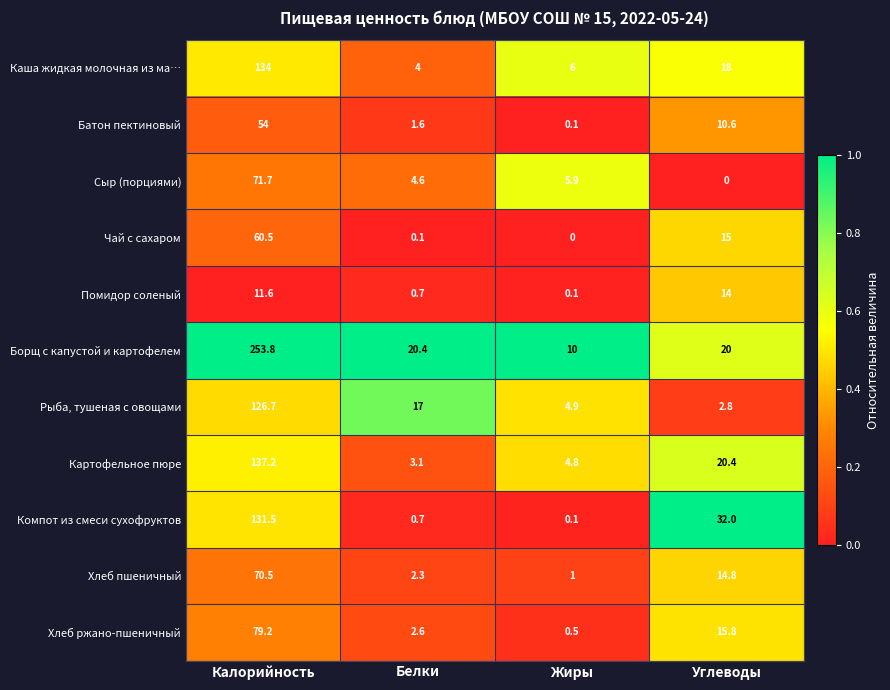

Which series has the widest spread of values?

Борщ с капустой и картофелем